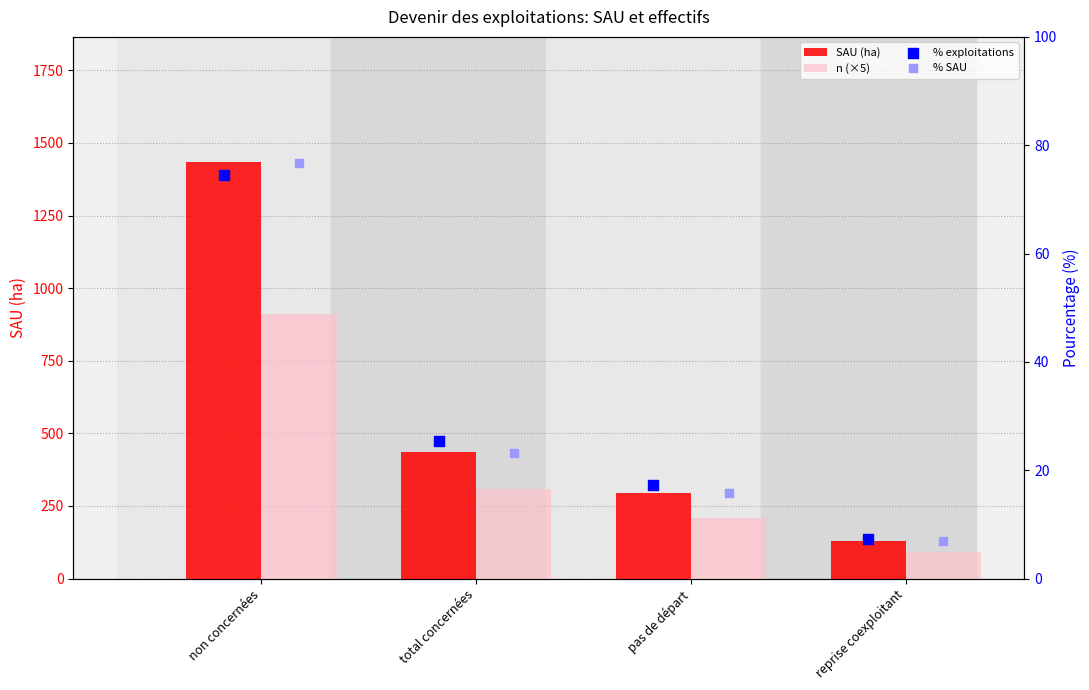

Which series has the widest spread of Y values?

SAU (ha)